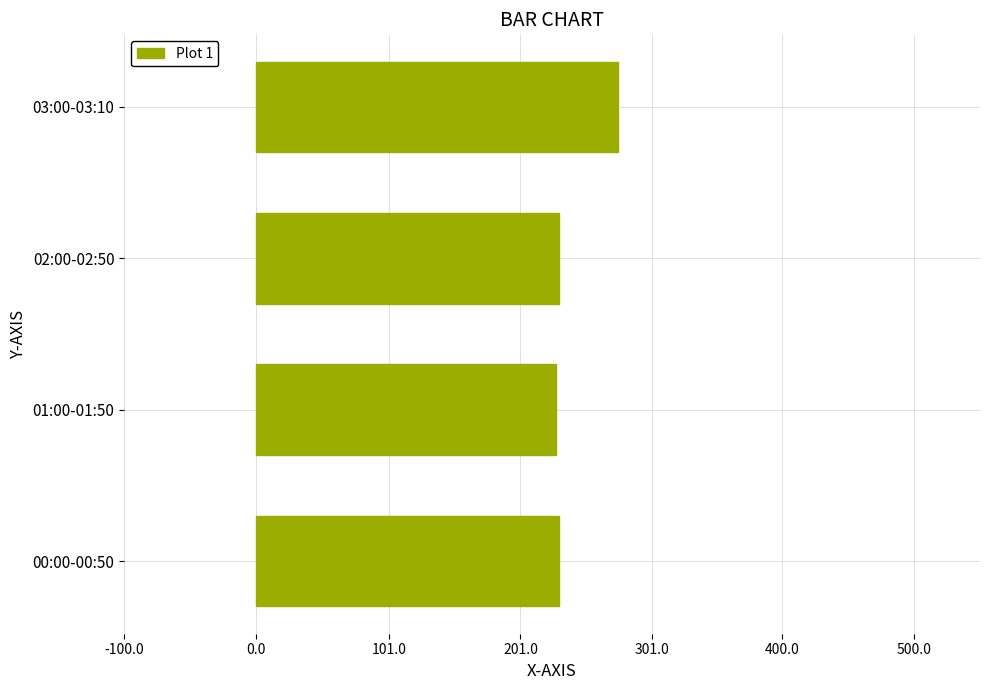

What is the smallest value displayed?

228.3